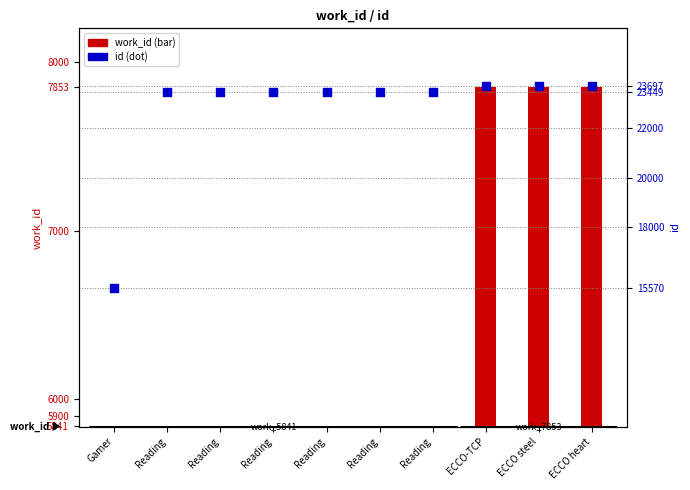

Which series reaches the minimum Y coordinate?

work_id